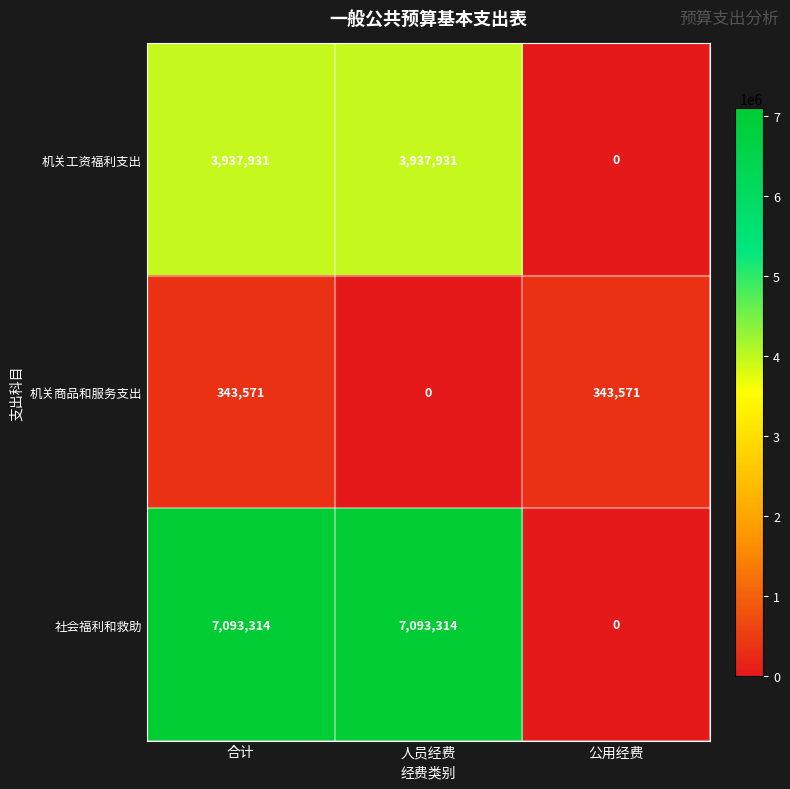

Is it true that 机关商品和服务支出 equals 69723 at 合计?

False